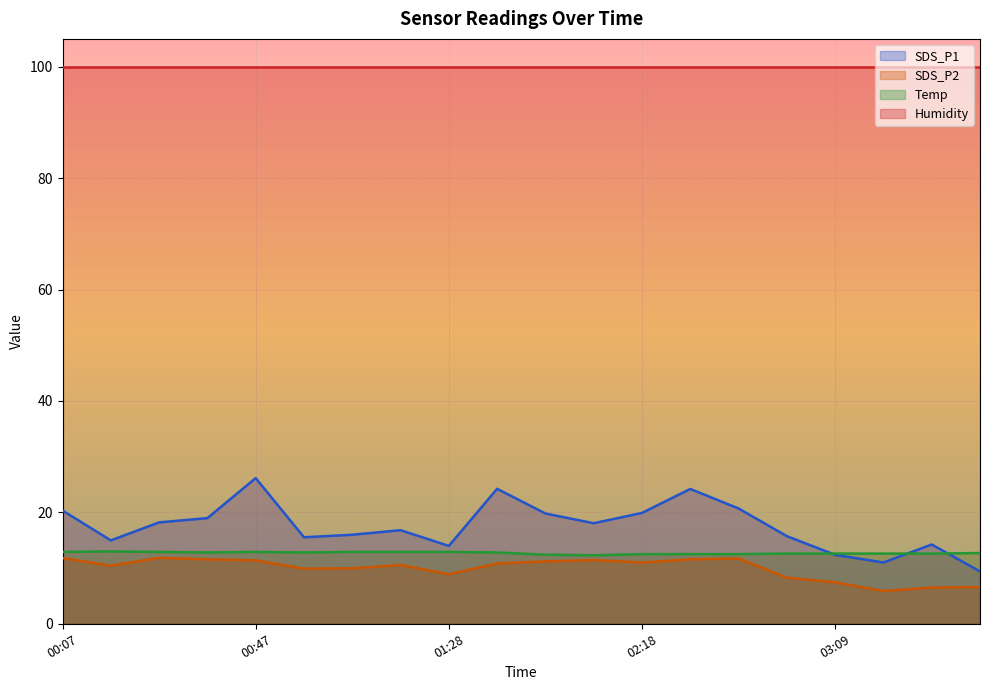

True or false: SDS_P2 has more than 1 interior local peaks.

True